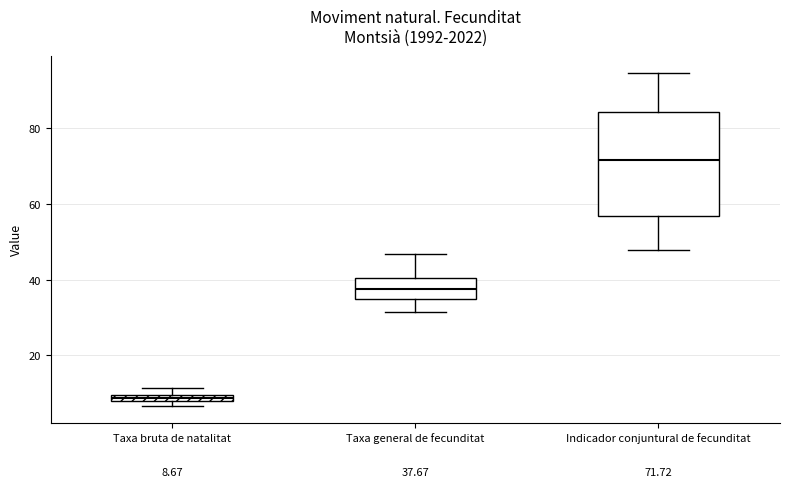

Comparing the boxes themselves (not the whiskers), which one is the tallest?

Indicador conjuntural de fecunditat